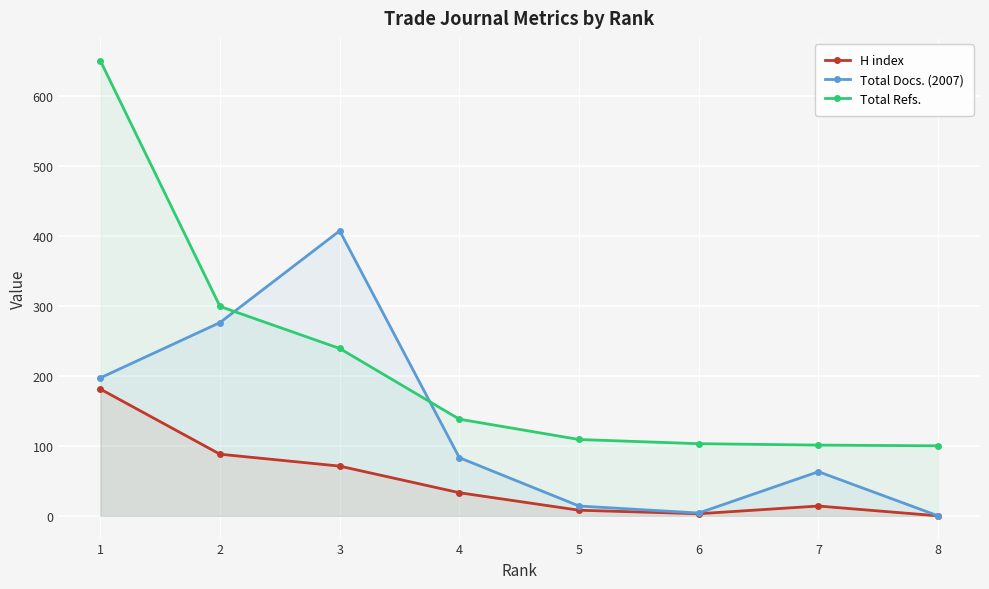

How many interior local peaks does the H index series have?

1